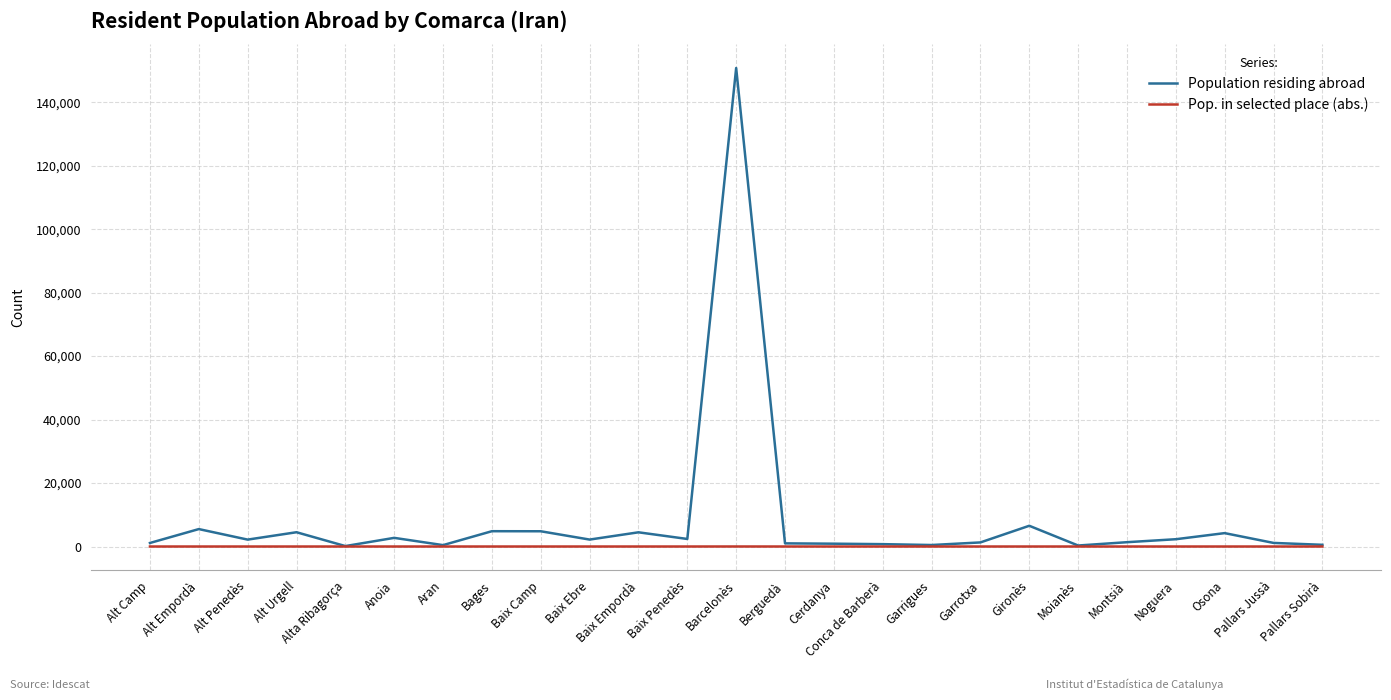

List the series in order of their peak value, lowest first.

Pop. in selected place (abs.), Population residing abroad